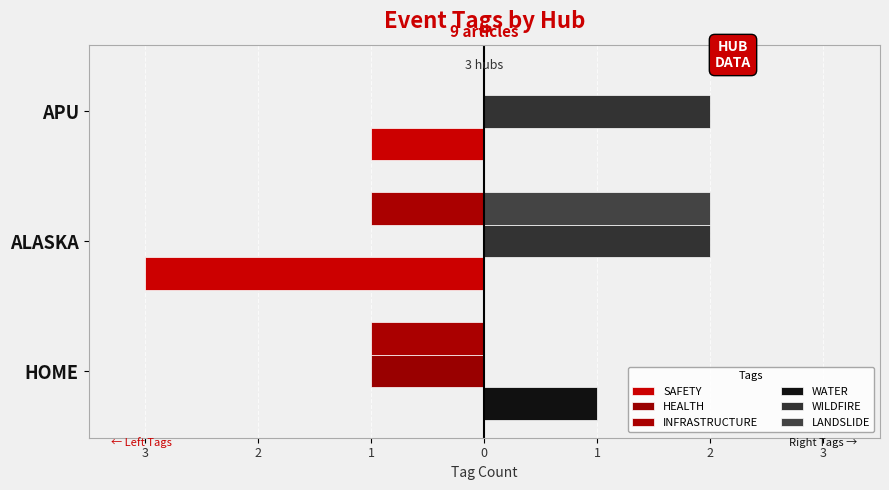

Count the number of data series in this chart.

6